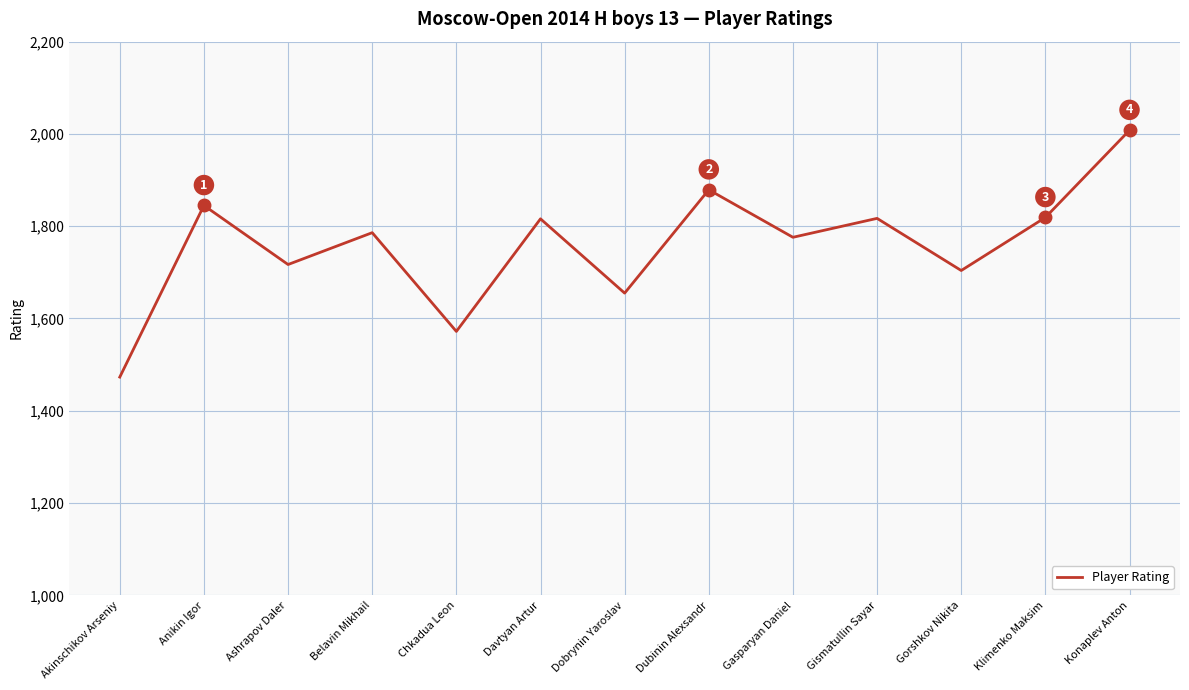

The chart shows a value of 2464 at Ashrapov Daler. True or false?

False